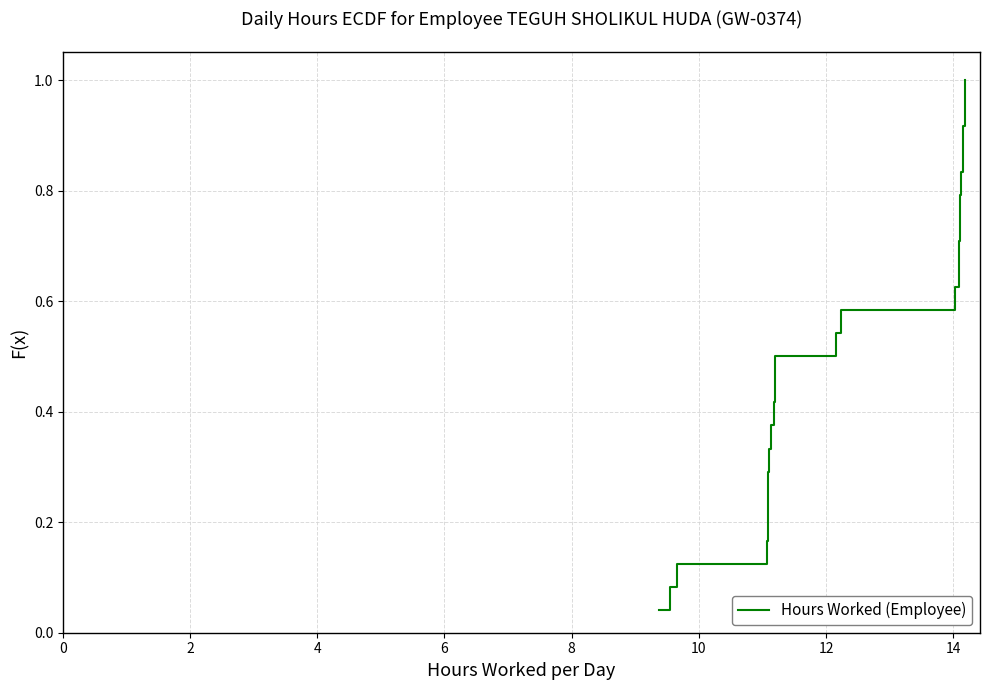

What is the greatest value displayed?

1.0